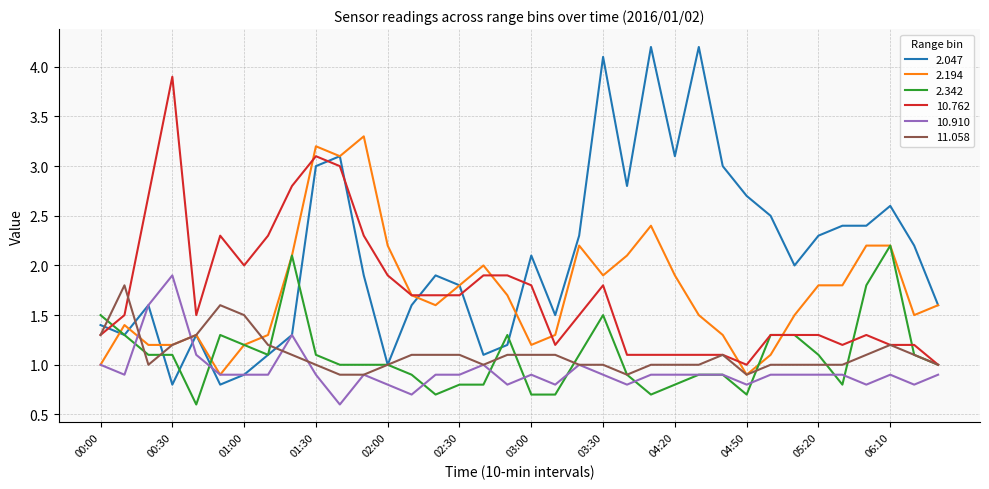

What is the minimum value shown in the chart?

0.6